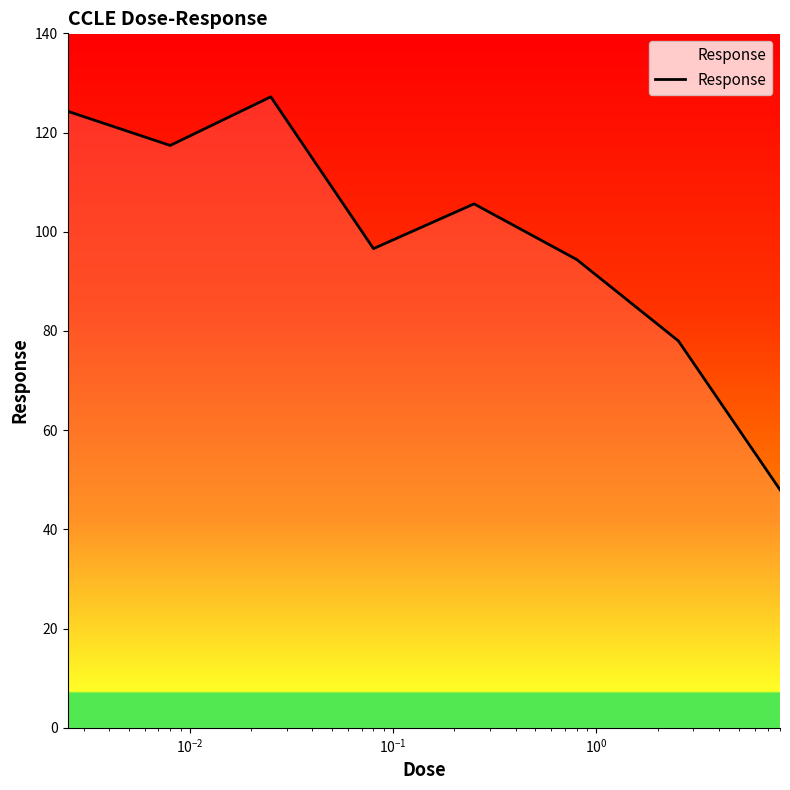

What is the difference between the maximum and minimum values?

79.2